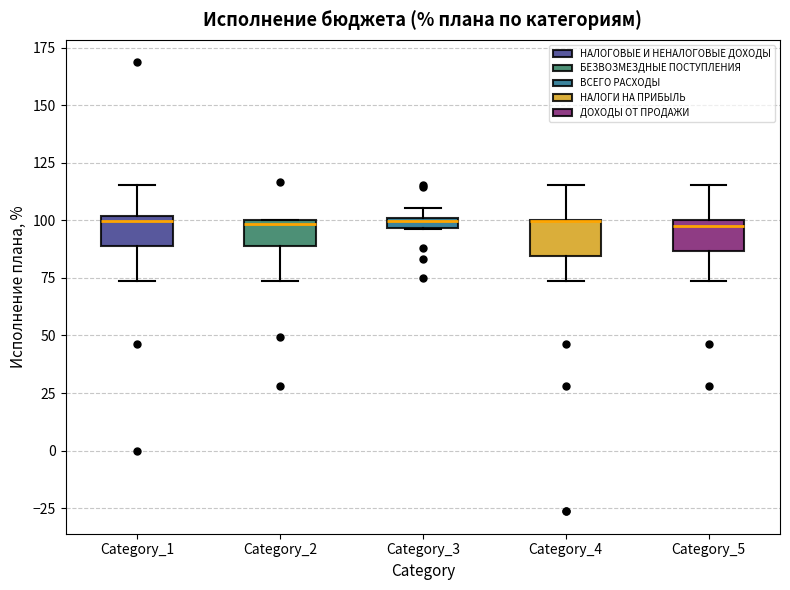

Where is the upper edge of the box for Category_4 on the y-axis? The values are not printed on the chart, so give them approximately, as read against the axis.

100